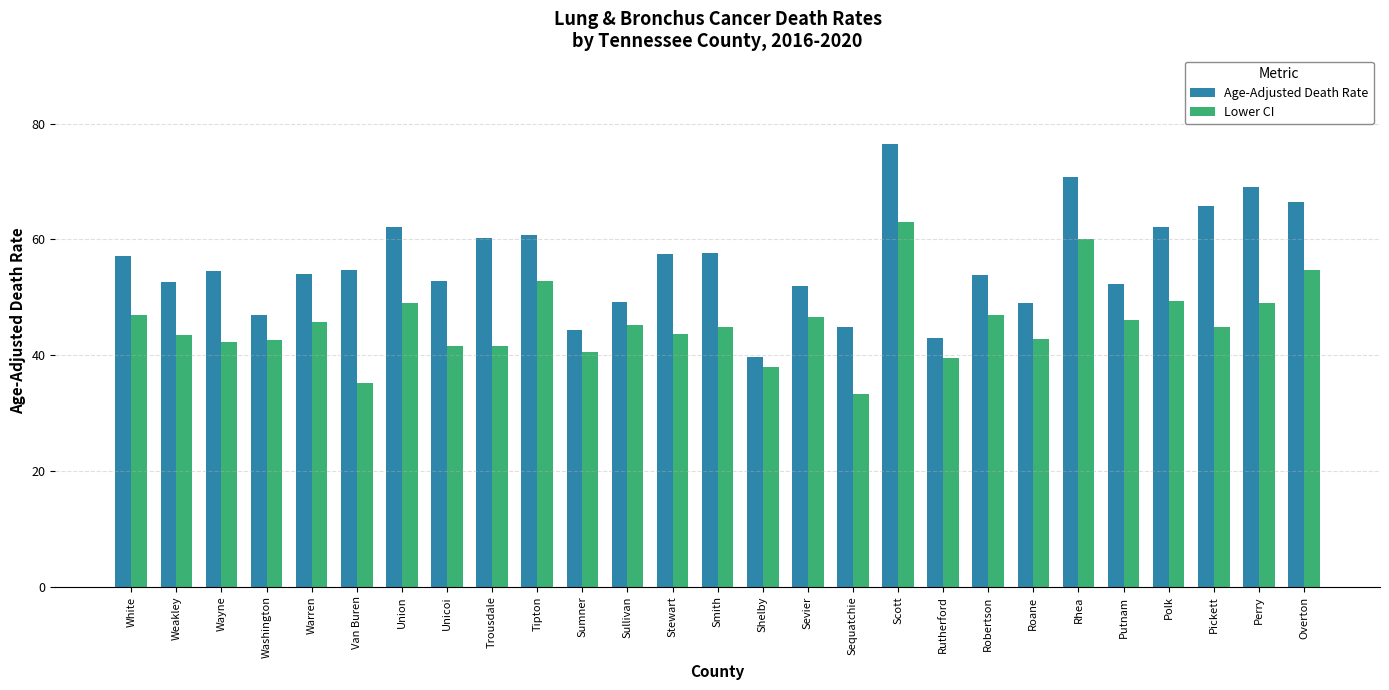

How many groups of bars are there?

27